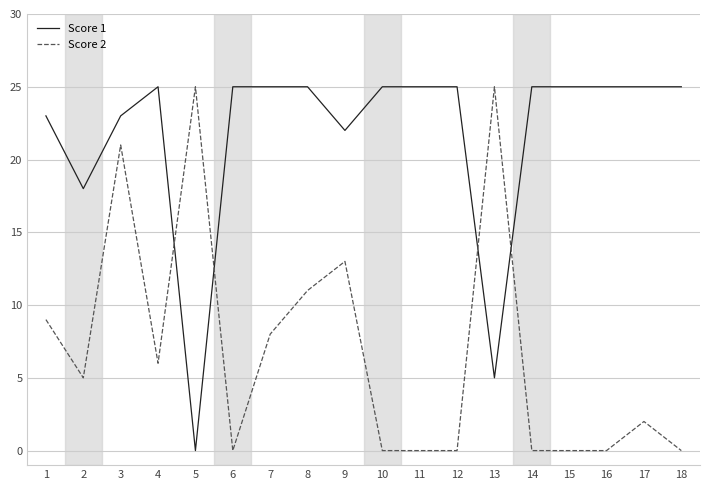

What is the difference between the highest and lowest values at 12?

25